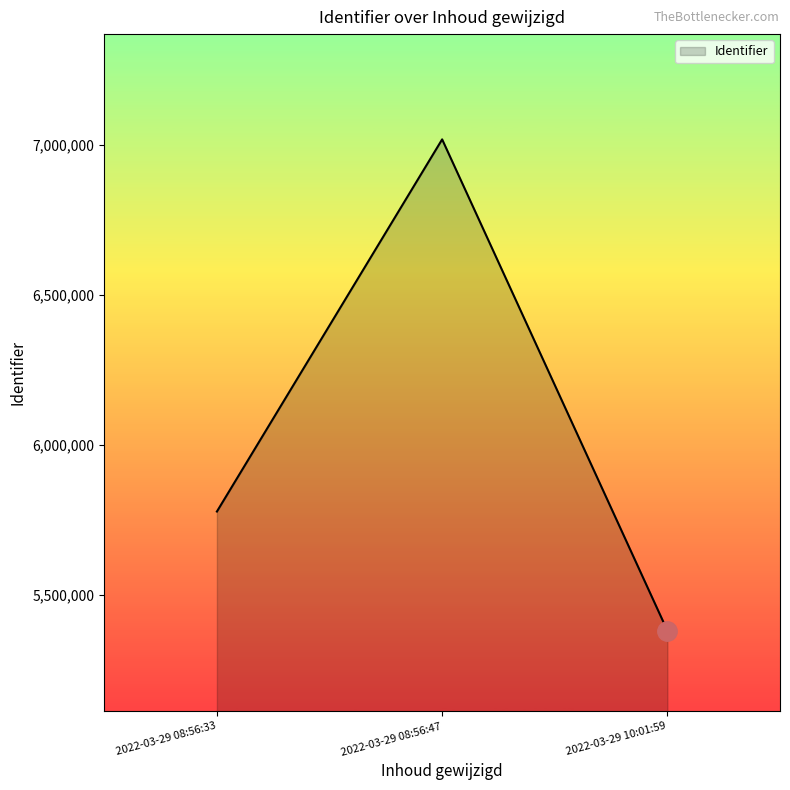

How many categories are shown in the chart?

3